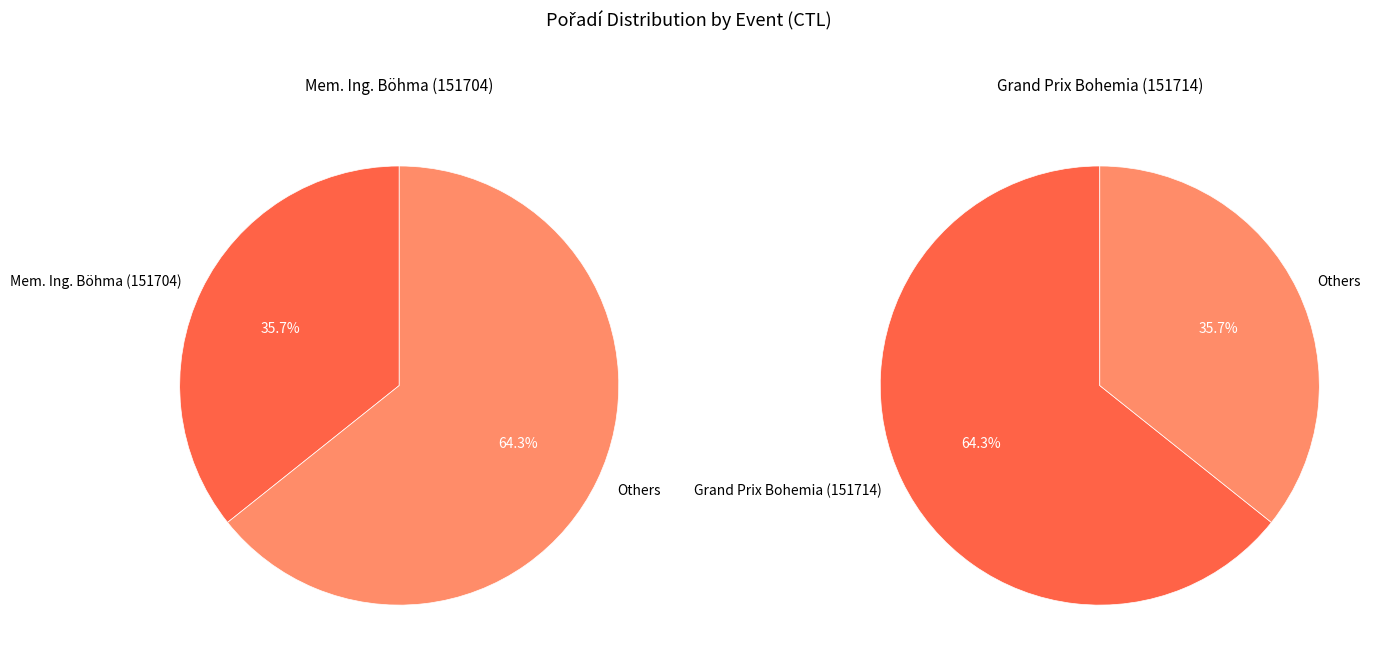

To the nearest percent, what is the average slice percentage?

50%